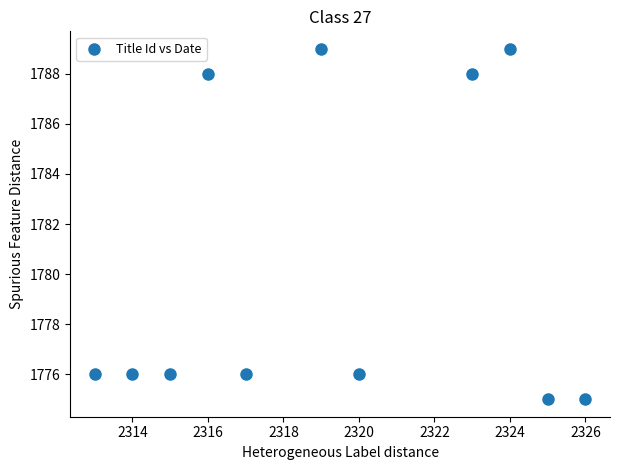

What is the range of X values (max minus min)?

13